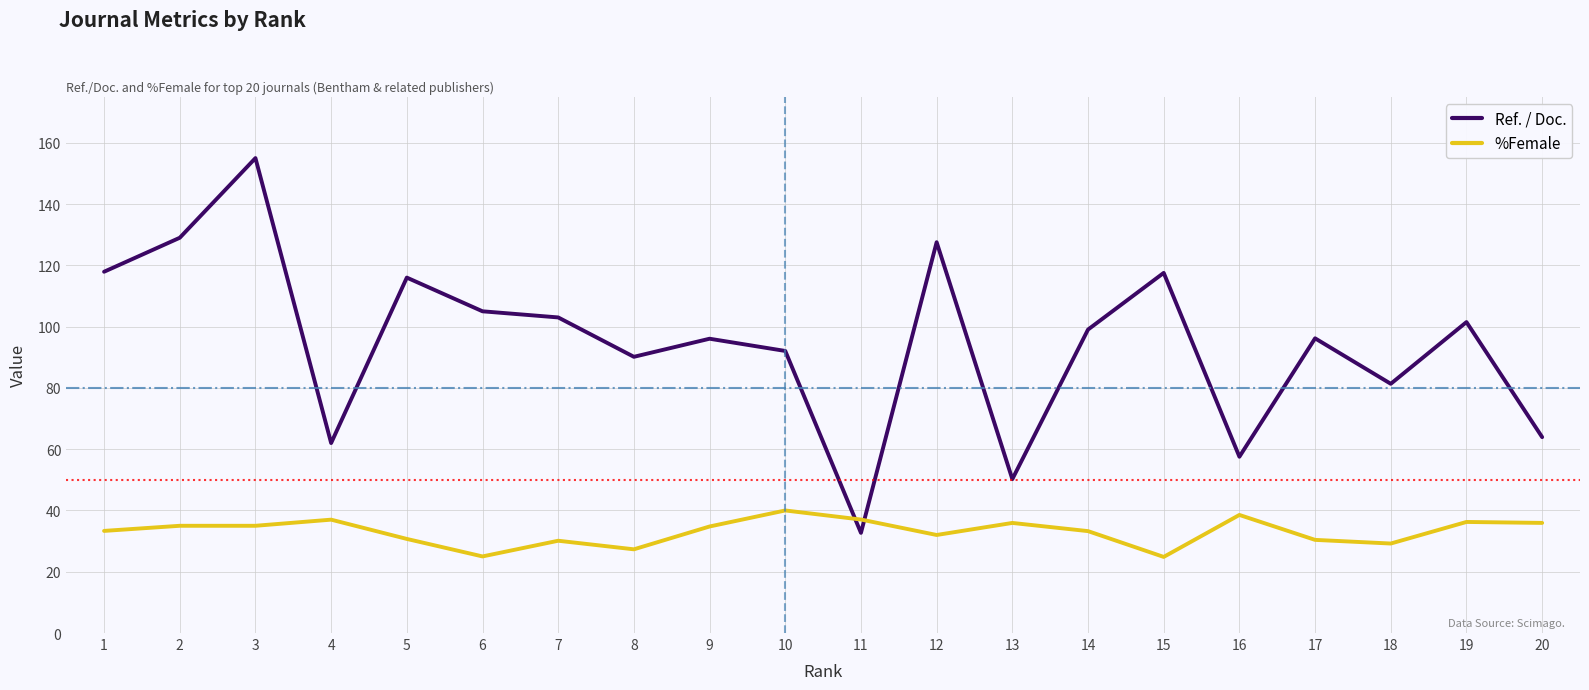

Which series has the widest spread of values?

Ref. / Doc.